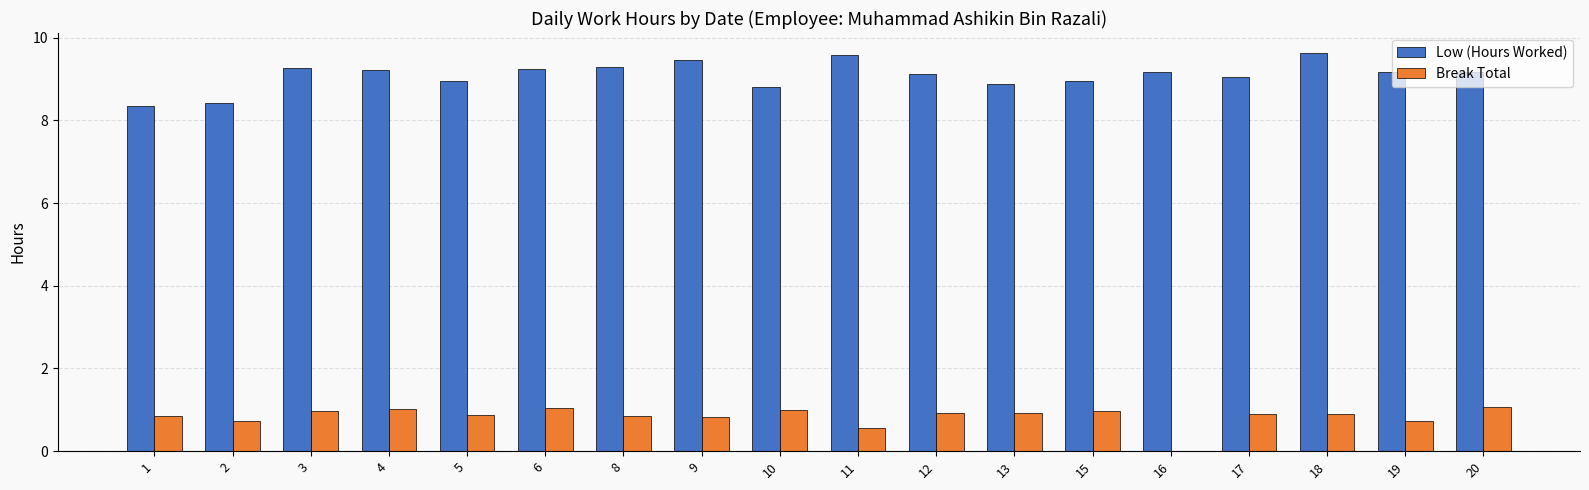

What is the approximate value of Low (Hours Worked) at 3?

9.3